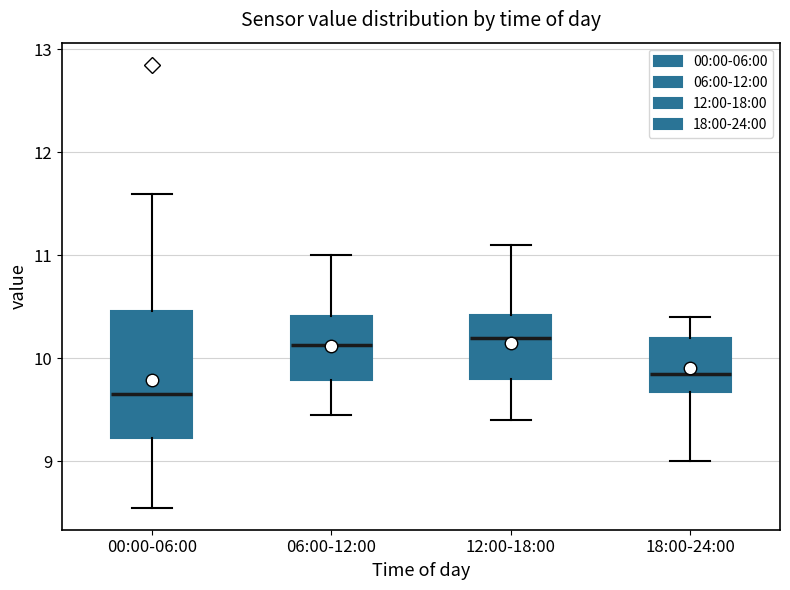

Reading left to right, read every box against the y-axis: the position of its median line, the range the box covers, and the ends of its whiskers. The values are not printed on the chart, so give them approximately, as read against the axis.

00:00-06:00: median 9.7, box 9.2 to 10.5, whiskers 8.6 to 11.6
06:00-12:00: median 10.1, box 9.8 to 10.4, whiskers 9.5 to 11.0
12:00-18:00: median 10.2, box 9.8 to 10.4, whiskers 9.4 to 11.1
18:00-24:00: median 9.9, box 9.7 to 10.2, whiskers 9.0 to 10.4